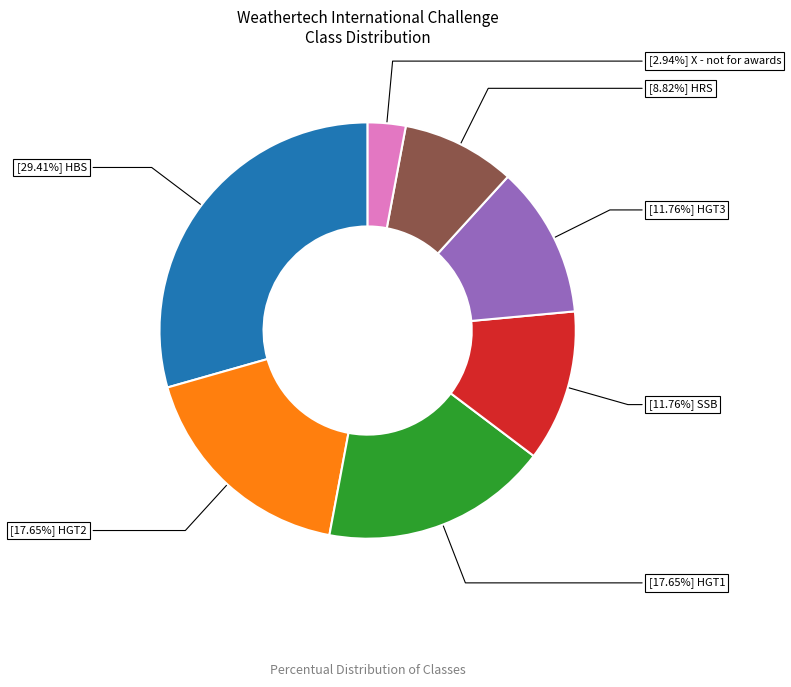

Does any single category account for the majority?

No